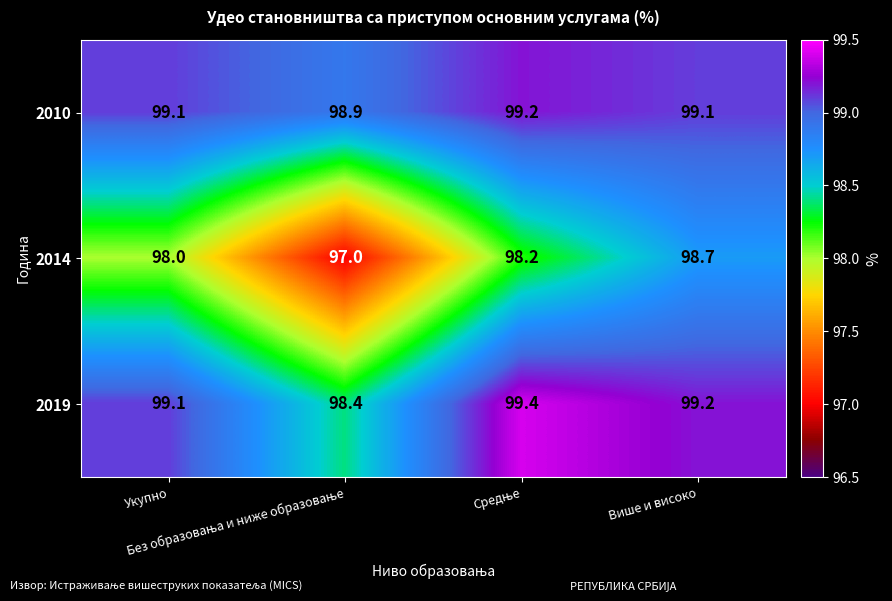

Which series has the largest total across all categories?

2010